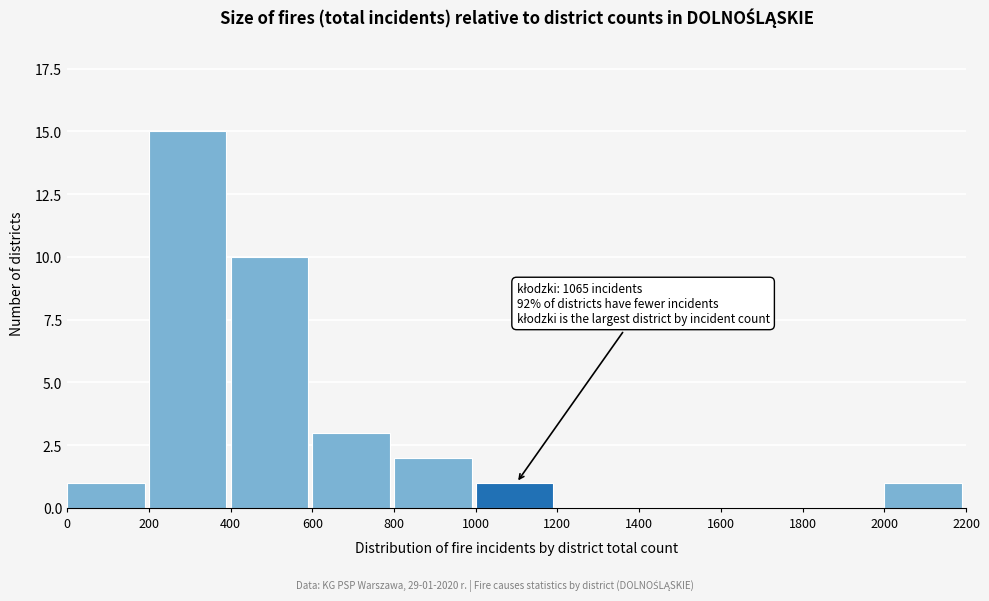

Reading right to left, what are all the values shown in this chart?

2000=1	1800=0	1600=0	1400=0	1200=0	1000=1	800=2	600=3	400=10	200=15	0=1